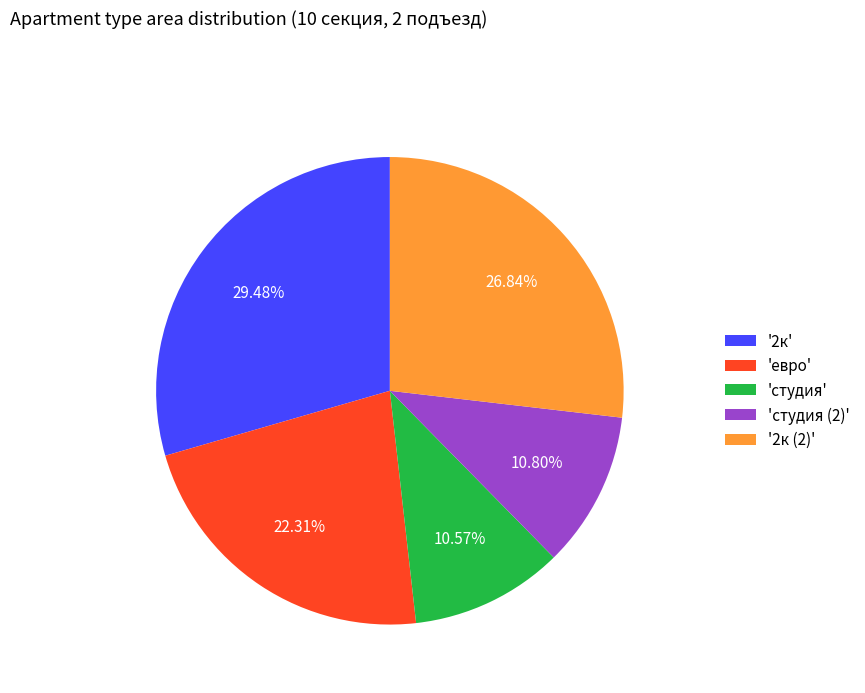

Combined, do '2к (2)' and '2к' account for over 50%?

Yes